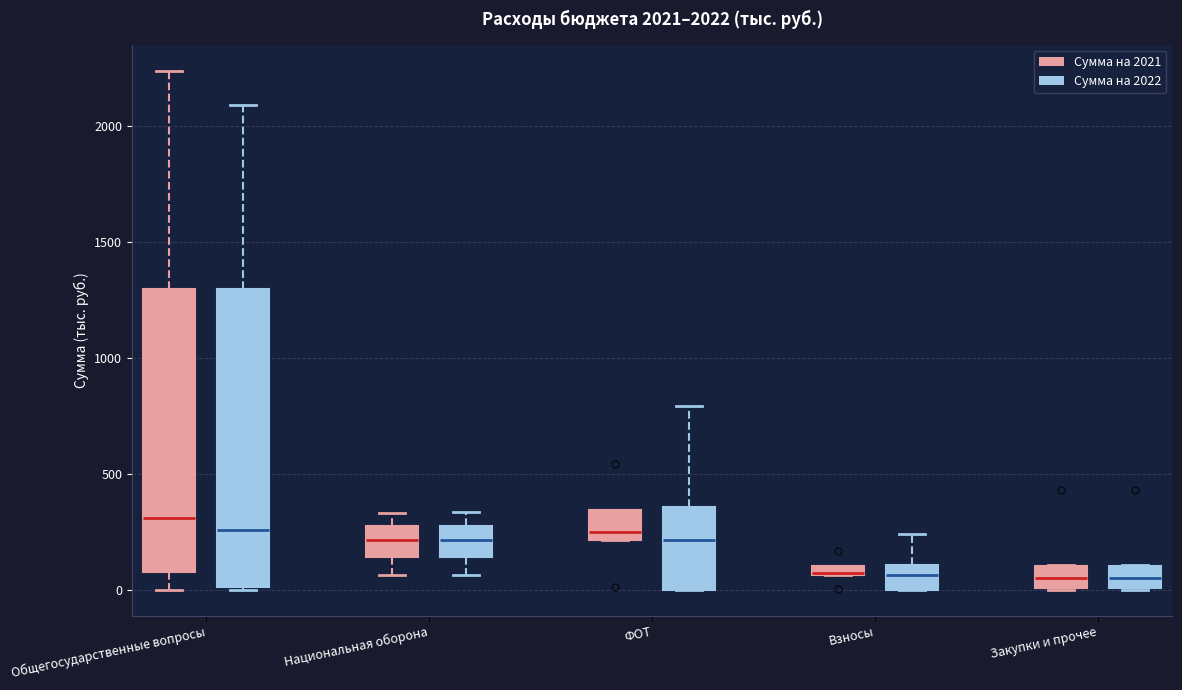

Comparing the boxes themselves (not the whiskers), which one is the tallest?

Общегосударственные вопросы (Сумма на 2022)